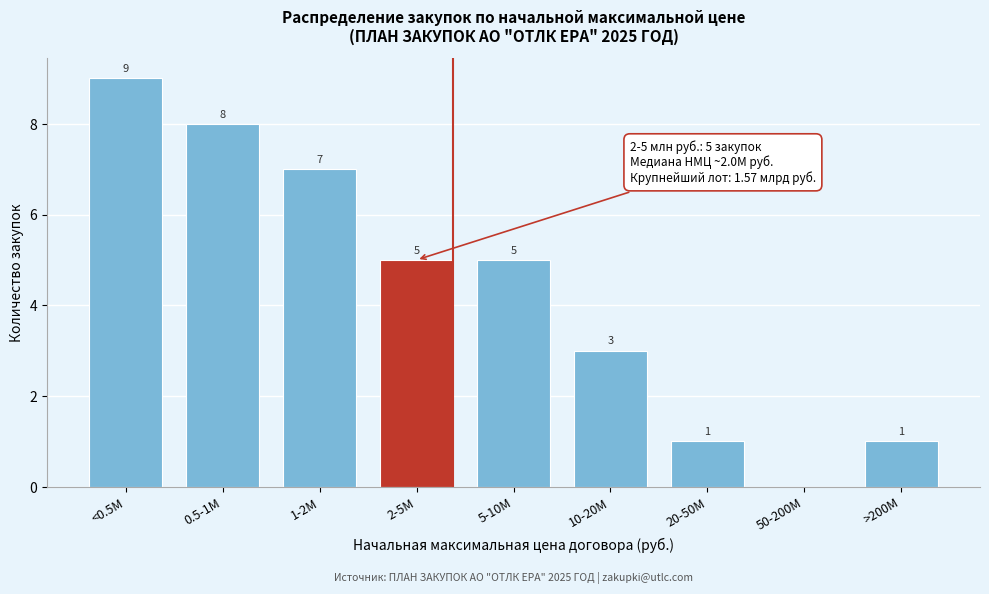

Reading left to right, list all the values displayed in this chart.

<0.5M=9	0.5-1M=8	1-2M=7	2-5M=5	5-10M=5	10-20M=3	20-50M=1	50-200M=0	>200M=1